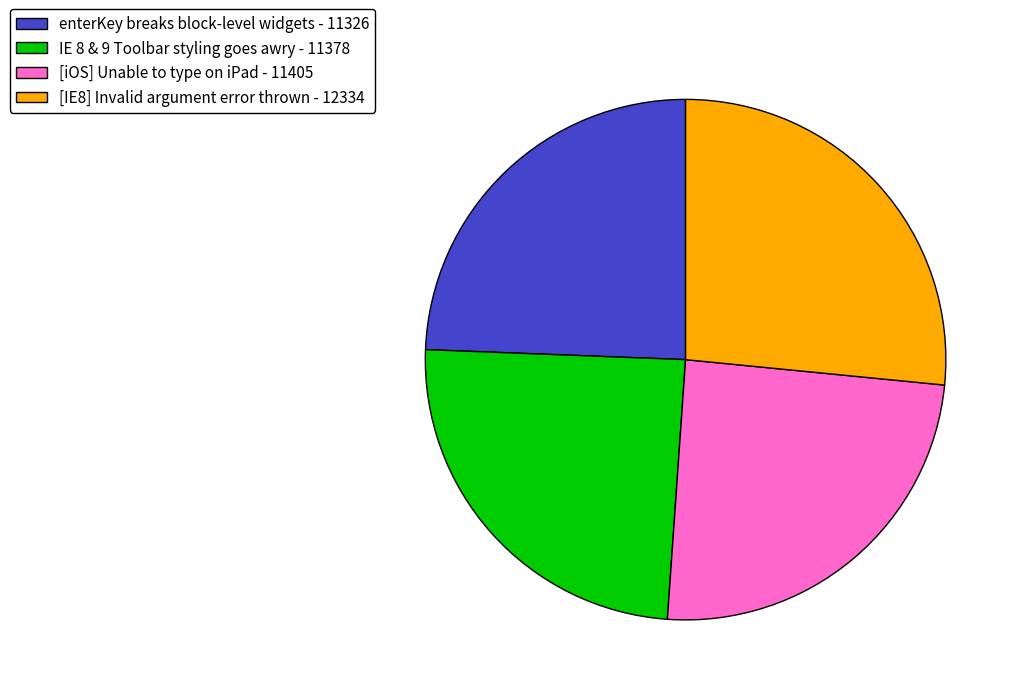

Combined, do [IE8] Invalid argument error thrown - 12334 and [iOS] Unable to type on iPad - 11405 account for over 50%?

Yes